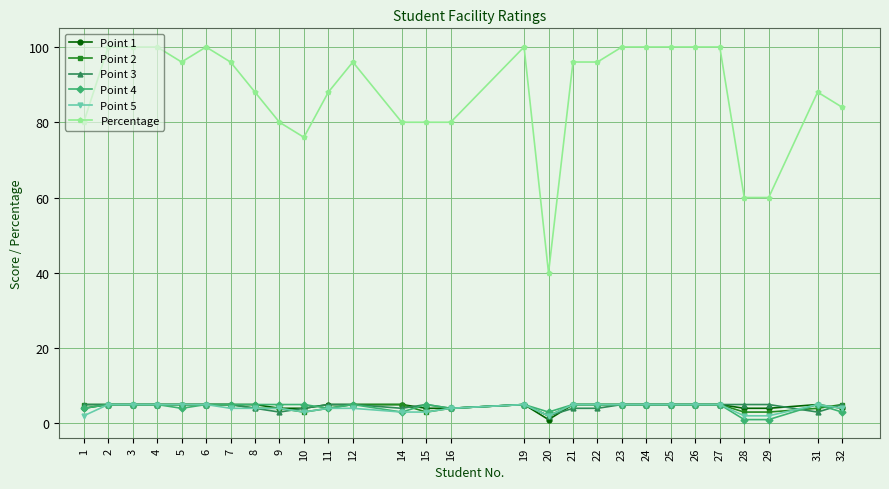

Which series has the largest range (max minus min)?

Percentage